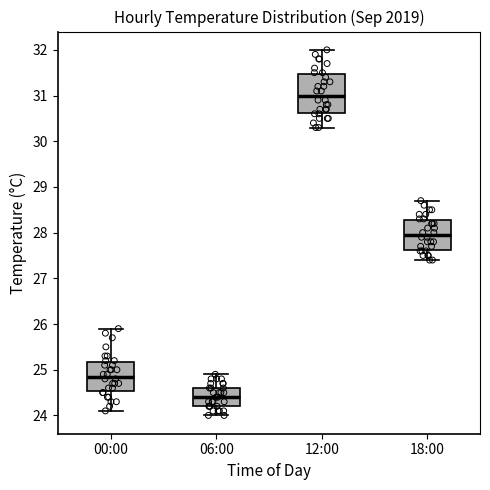

Which box has the highest median line?

12:00